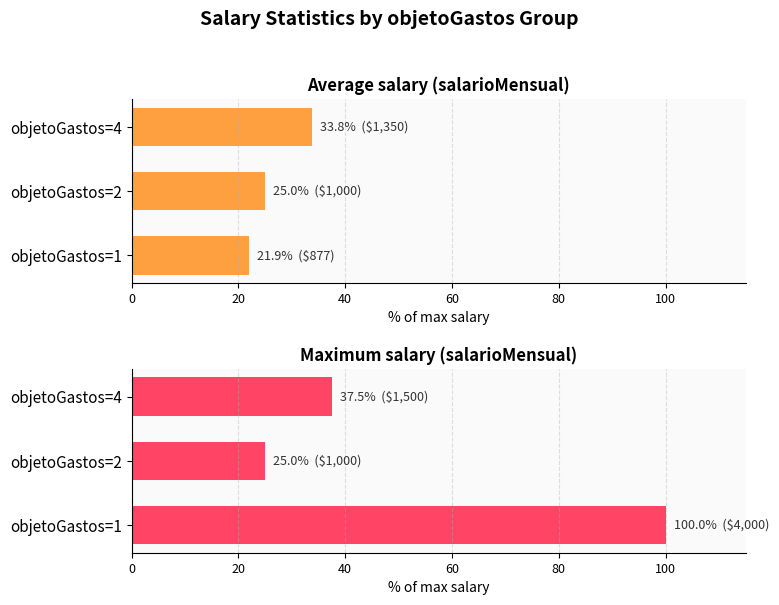

What is the average value of the Average salary (salarioMensual) series?

26.9